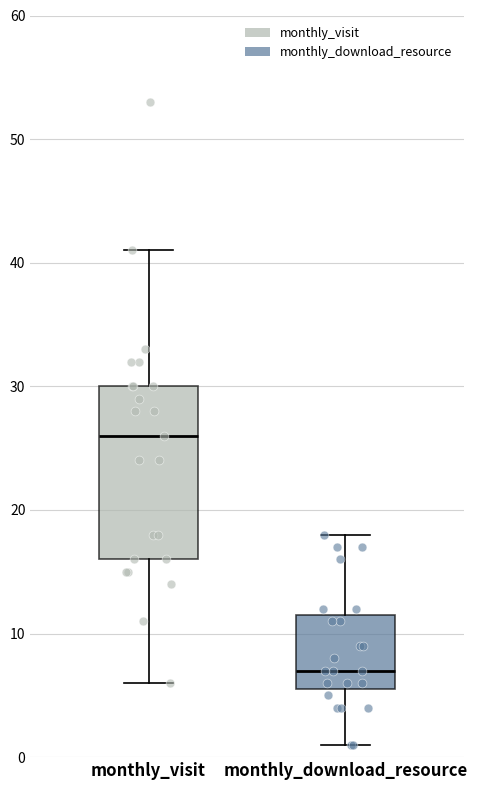

Where does the lower whisker of the box for monthly_download_resource end on the y-axis? The values are not printed on the chart, so give them approximately, as read against the axis.

1